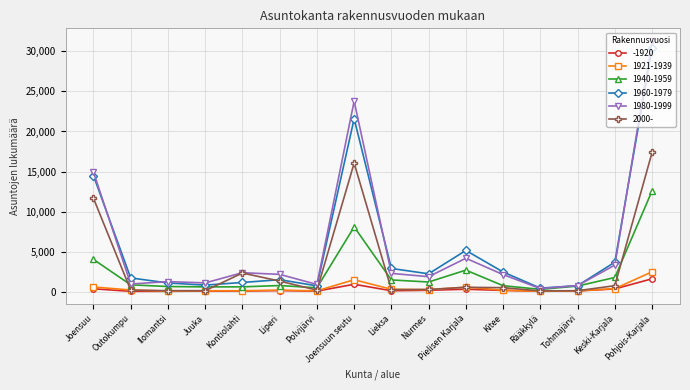

List the series in order of their peak value, lowest first.

-1920, 1921-1939, 1940-1959, 2000-, 1960-1979, 1980-1999